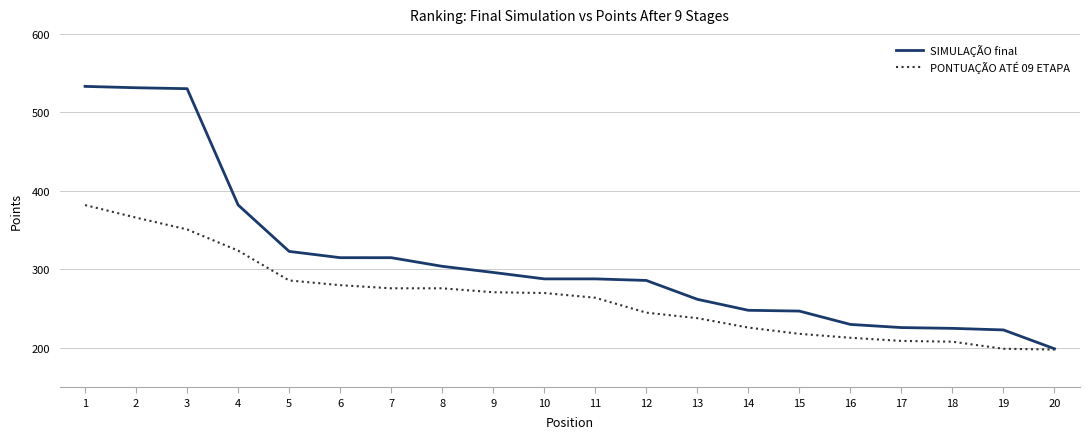

What is the total value across all series at 5?

609.0